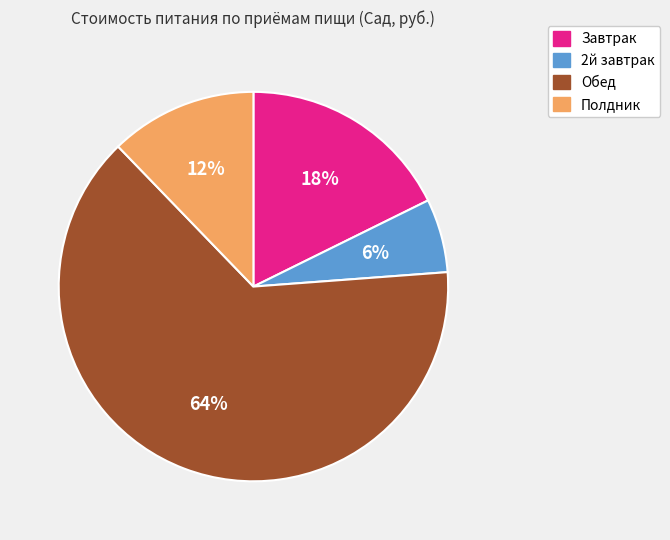

True or false: Обед accounts for 73% of the total.

False